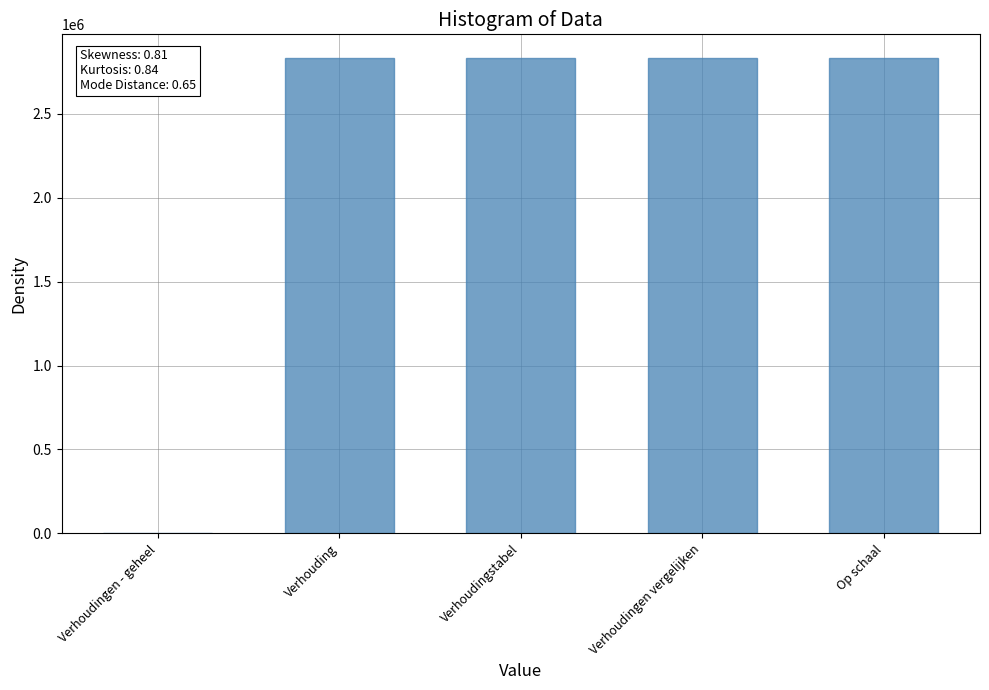

Are the bars horizontal?

No